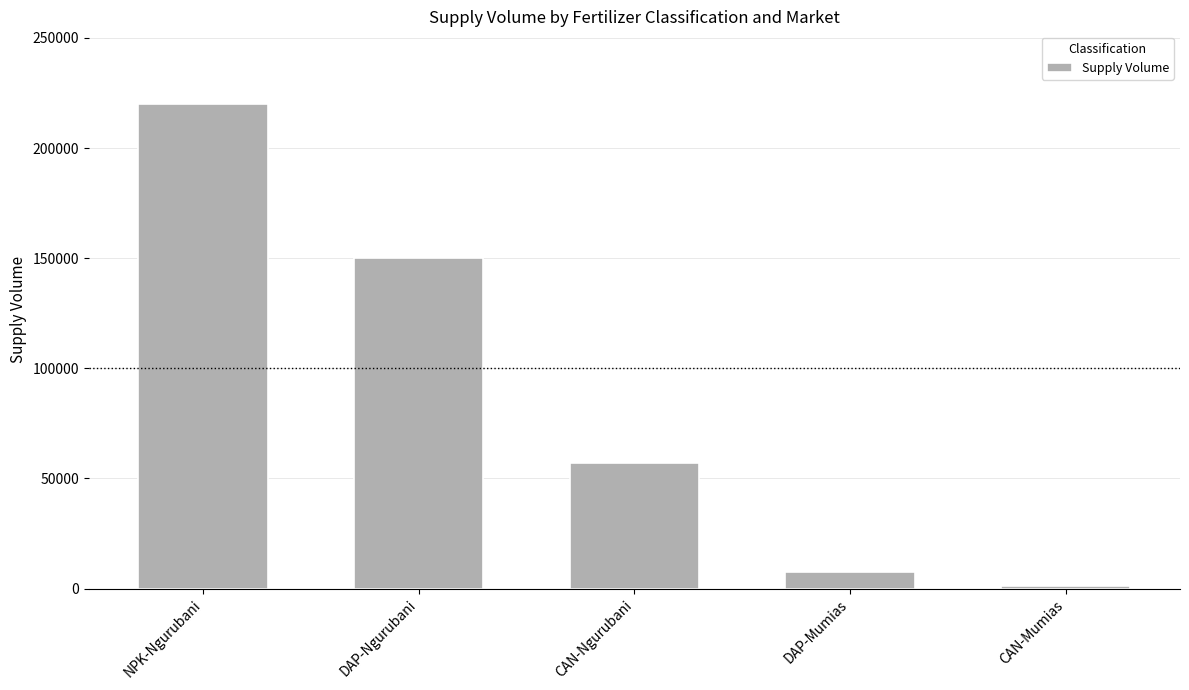

List the labels in order of value, smallest first.

CAN-Mumias, DAP-Mumias, CAN-Ngurubani, DAP-Ngurubani, NPK-Ngurubani